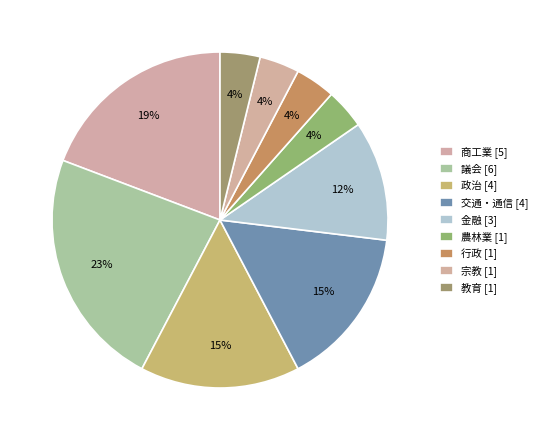

What portion of the pie excludes 交通・通信?

84.6%